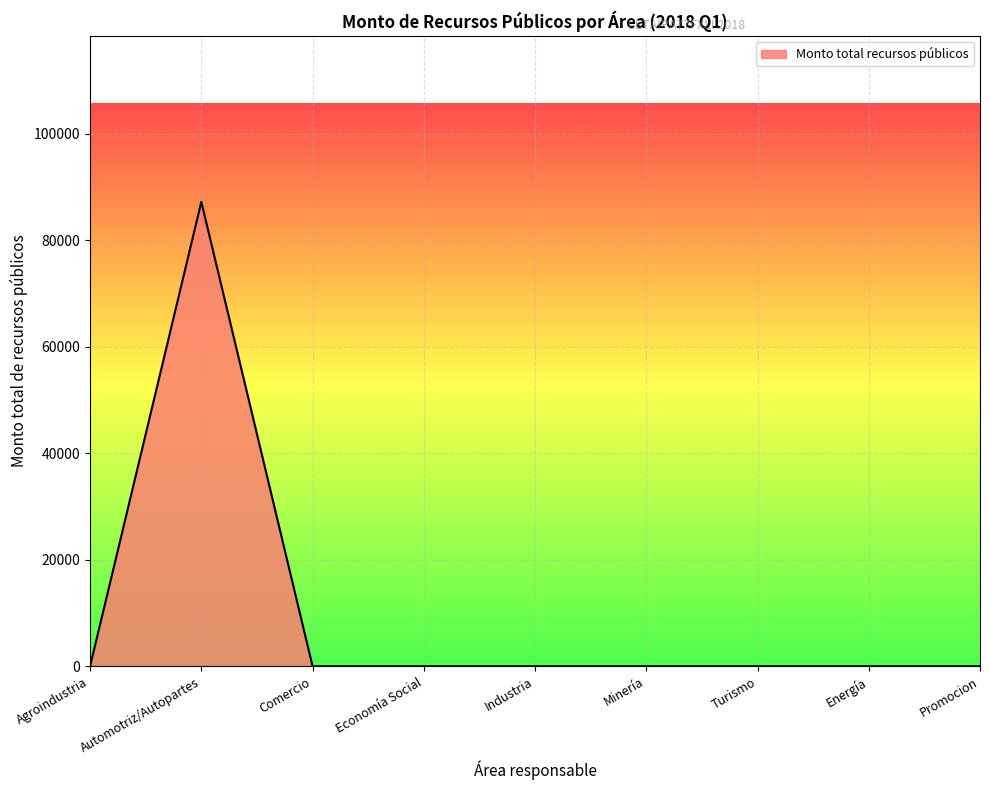

Is it true that the value at Industria is -30577?

False